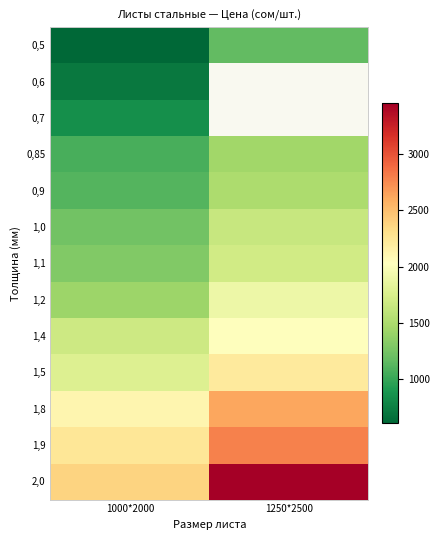

At how many categories does at least one series exceed 1673?

2